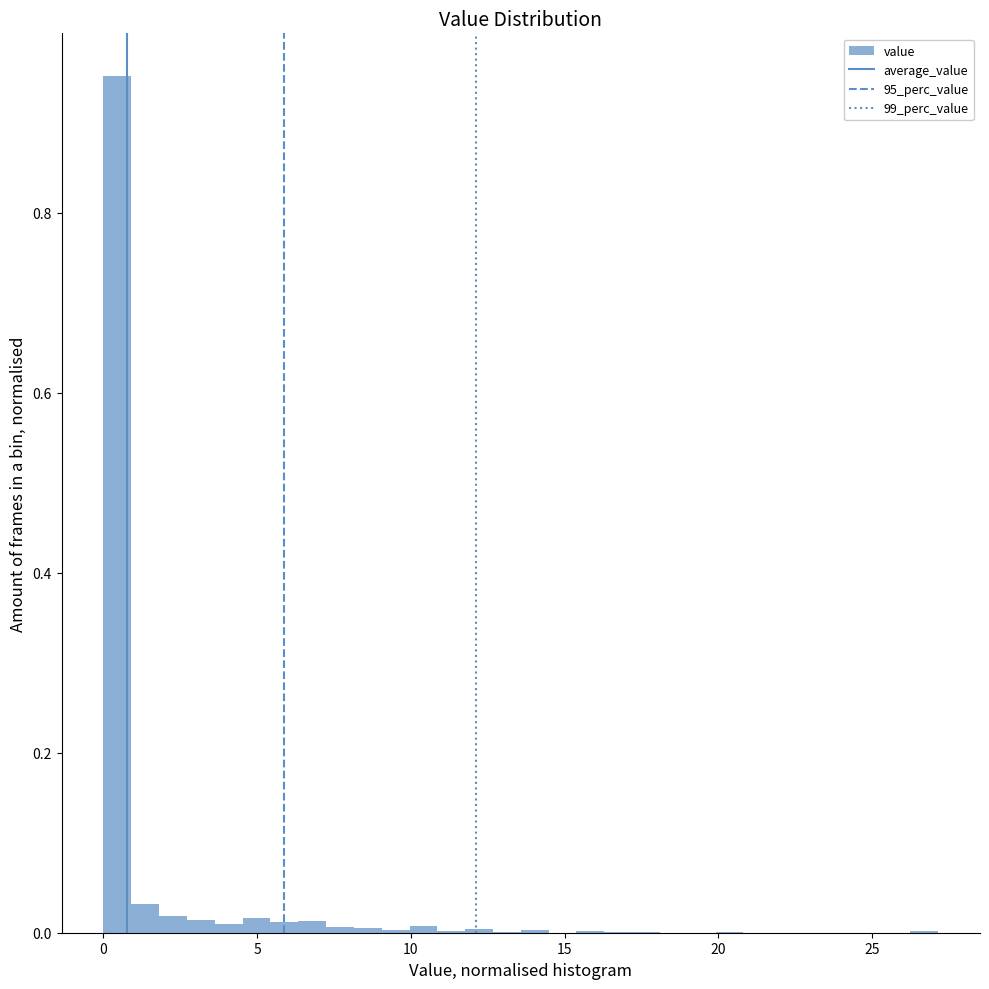

Around what value on the x-axis is the tallest bar? Give the approximate position of its centre, as read against the axis.

0.5